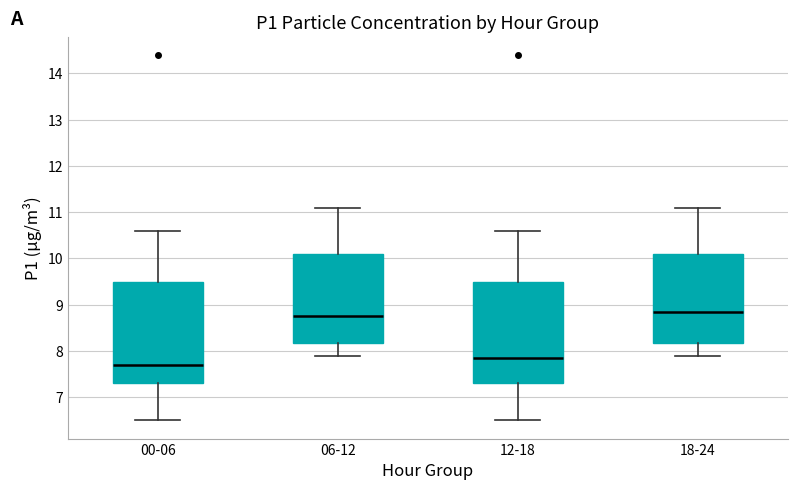

Which box has the highest median line?

18-24